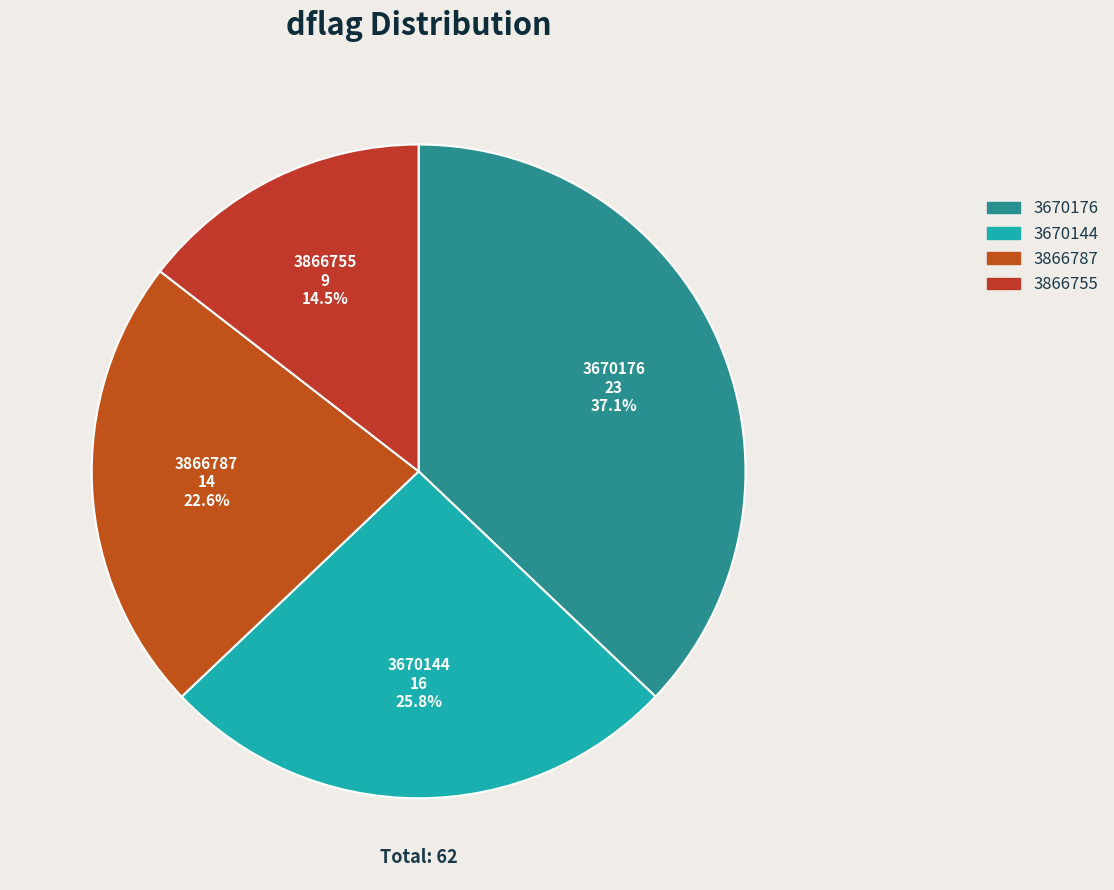

Which has a higher value, 3866755 or 3866787?

3866787